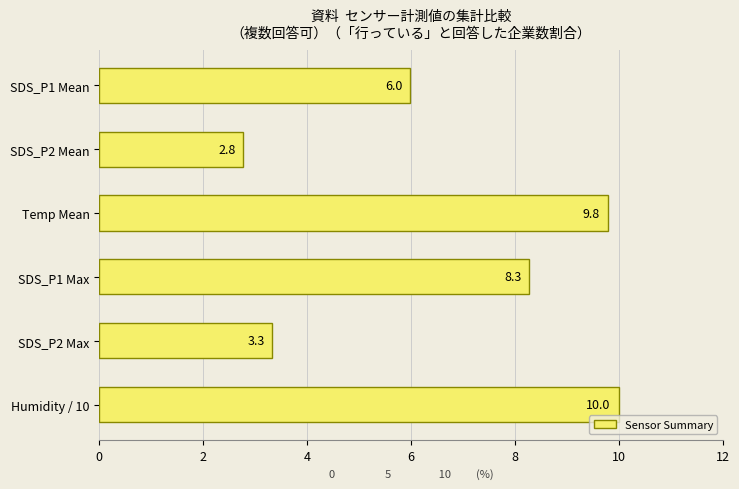

What is the label of the 1st bar from the top?

SDS_P1 Mean